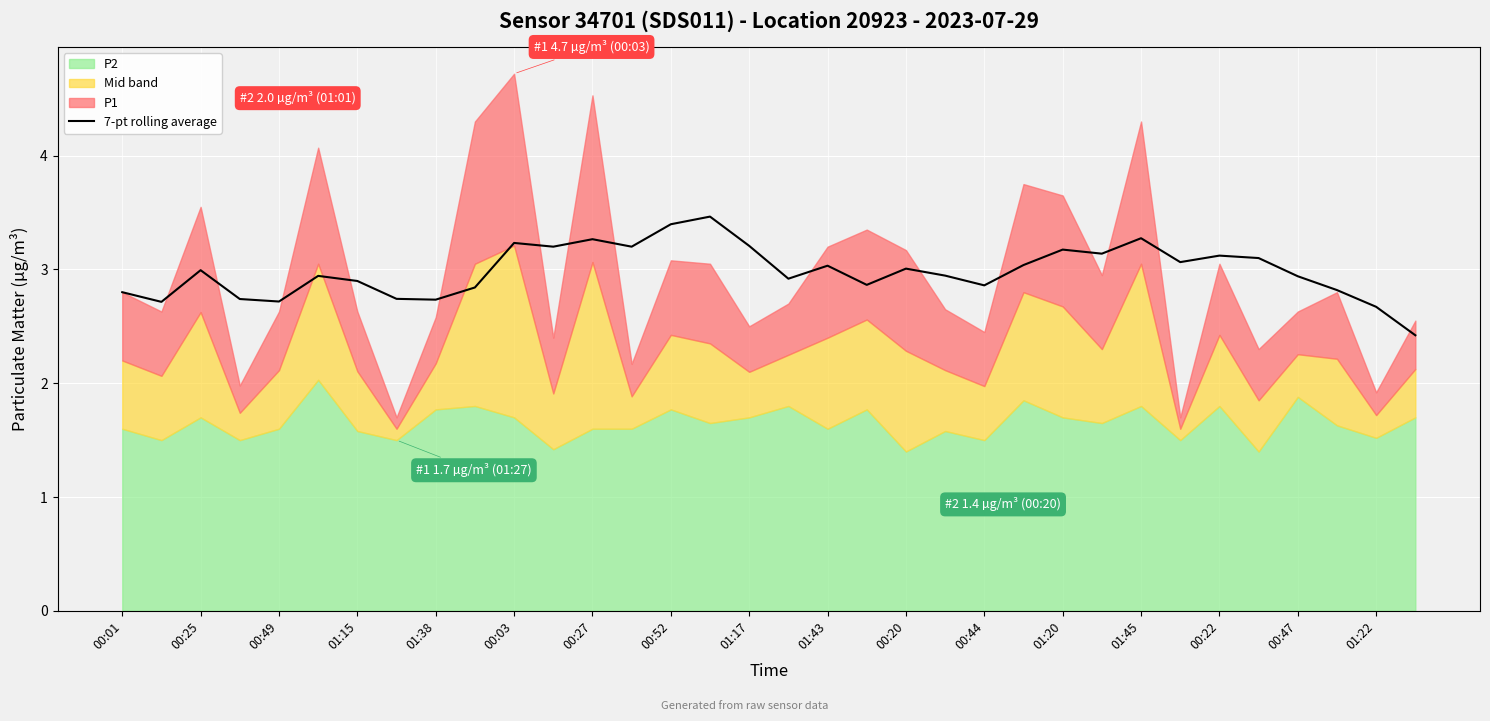

The value of 7-pt rolling average at 01:45 is 2.2. True or false?

False